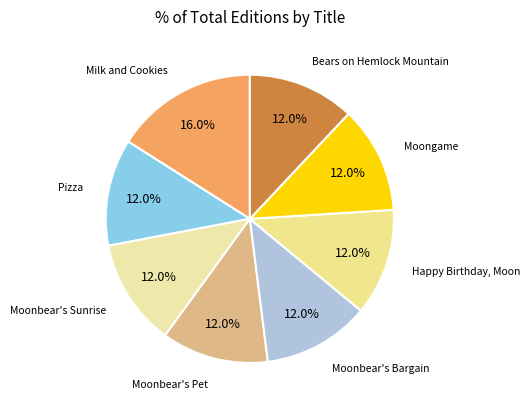

Rank the categories by value from lowest to highest.

Pizza, Moonbear's Sunrise, Moonbear's Pet, Moonbear's Bargain, Happy Birthday, Moon, Moongame, Bears on Hemlock Mountain, Milk and Cookies